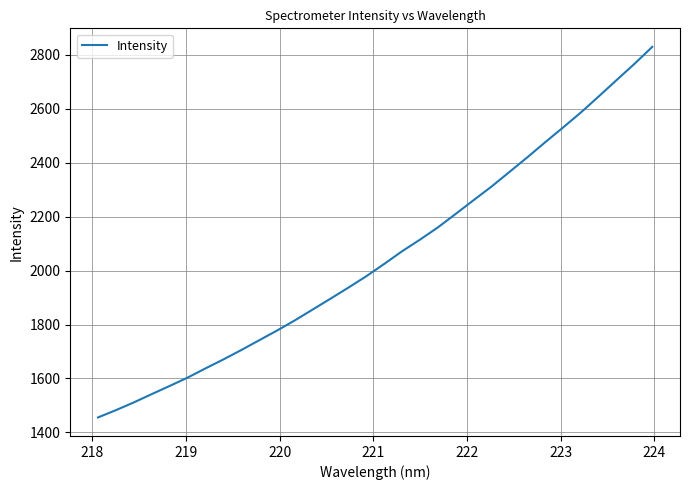

Reading left to right, what are all the values shown in this chart?

1455.7	1482.6	1511.3	1542.0	1572.3	1603.0	1637.2	1670.4	1705.2	1741.4	1777.5	1815.3	1855.6	1895.9	1936.9	1979.1	2024.5	2071.5	2114.5	2159.7	2210.0	2260.8	2311.0	2365.0	2419.2	2475.1	2529.7	2585.5	2644.9	2705.5	2765.6	2828.6